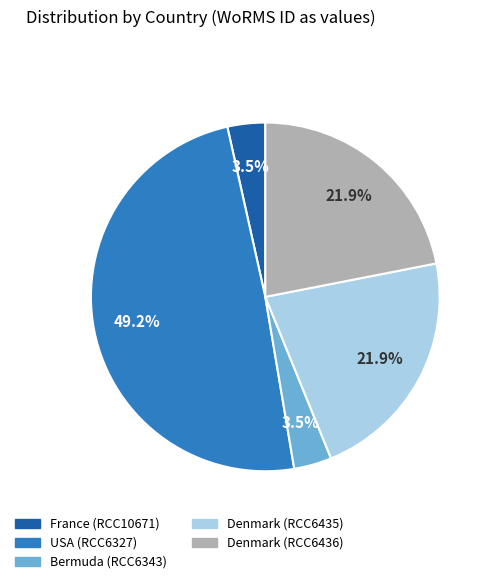

Which slice is the largest?

USA (RCC6327)